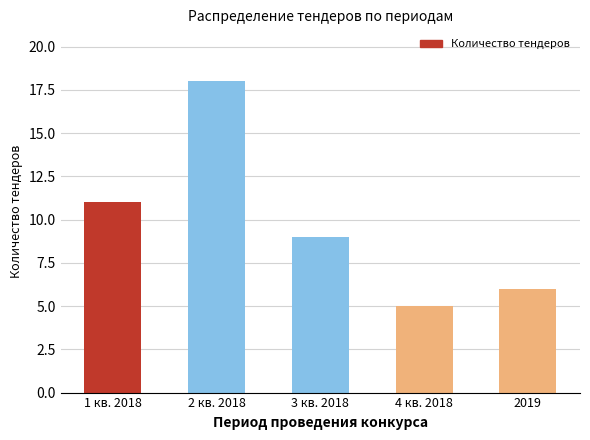

What is the value of the 4th bar from the left?

5